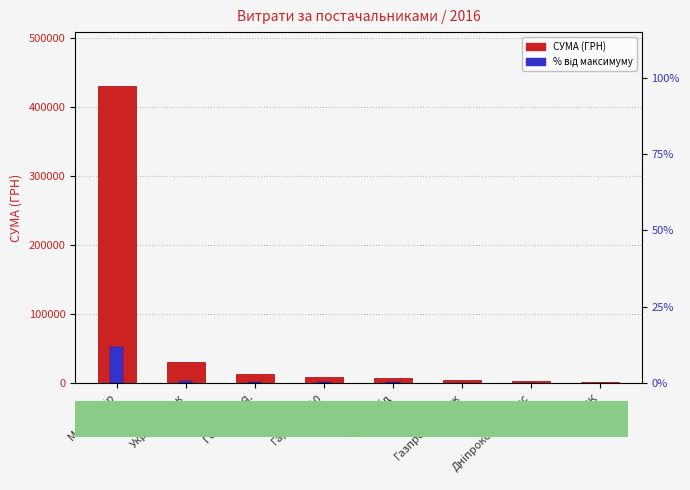

Read the % від максимуму value at Магнум Бір.

51726.7